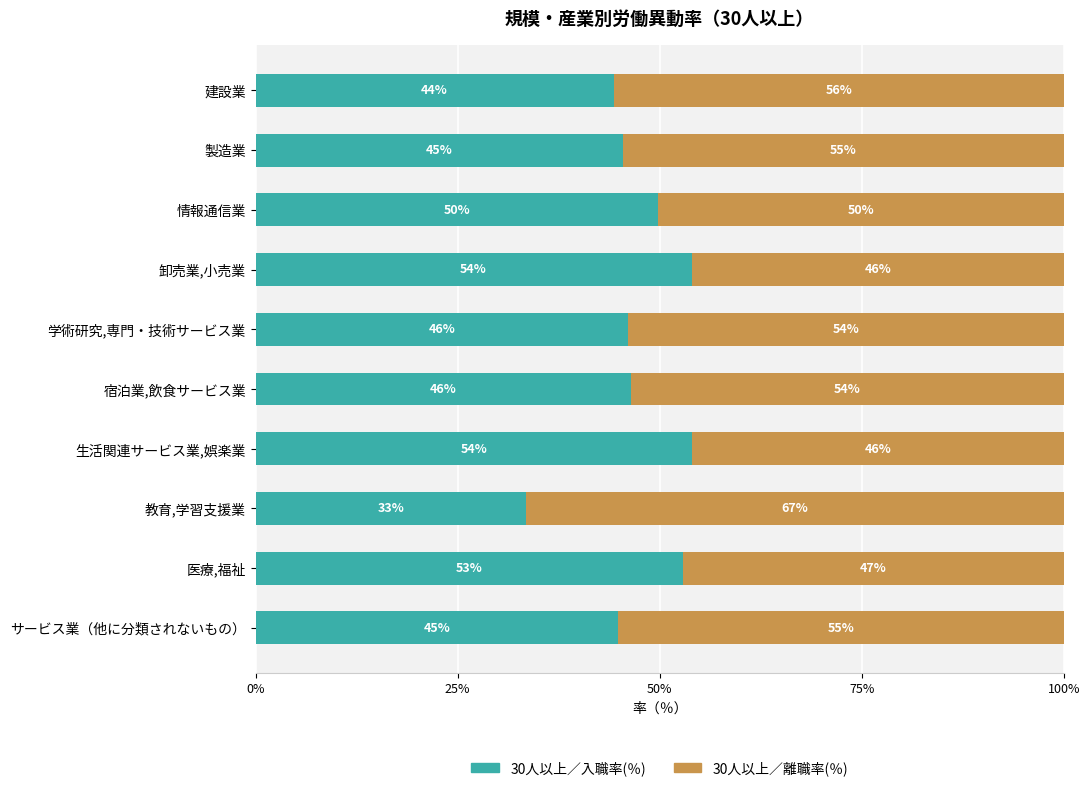

What is the difference between the maximum and minimum values in the 30人以上／入職率(％) series?

20.6